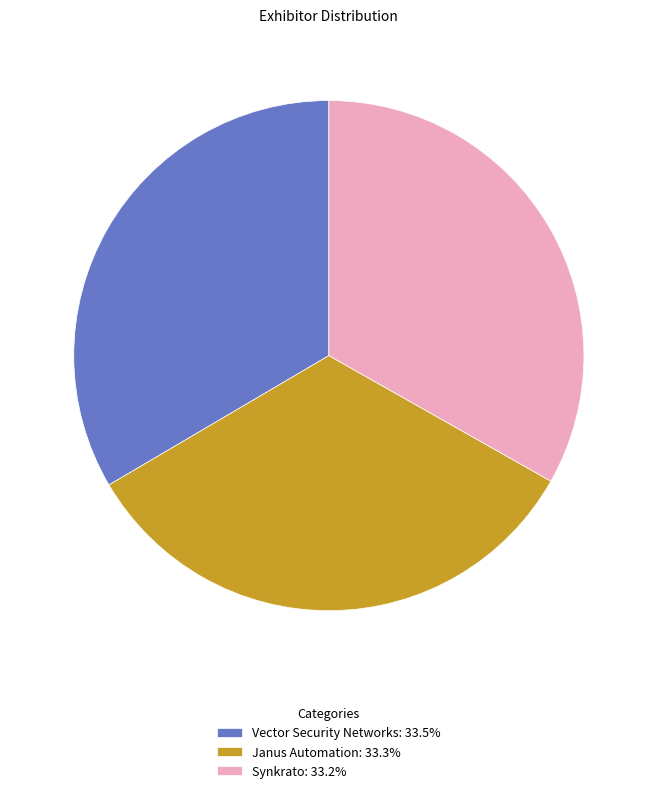

Is the sum of Synkrato: 33.2% and Vector Security Networks: 33.5% greater than half?

Yes